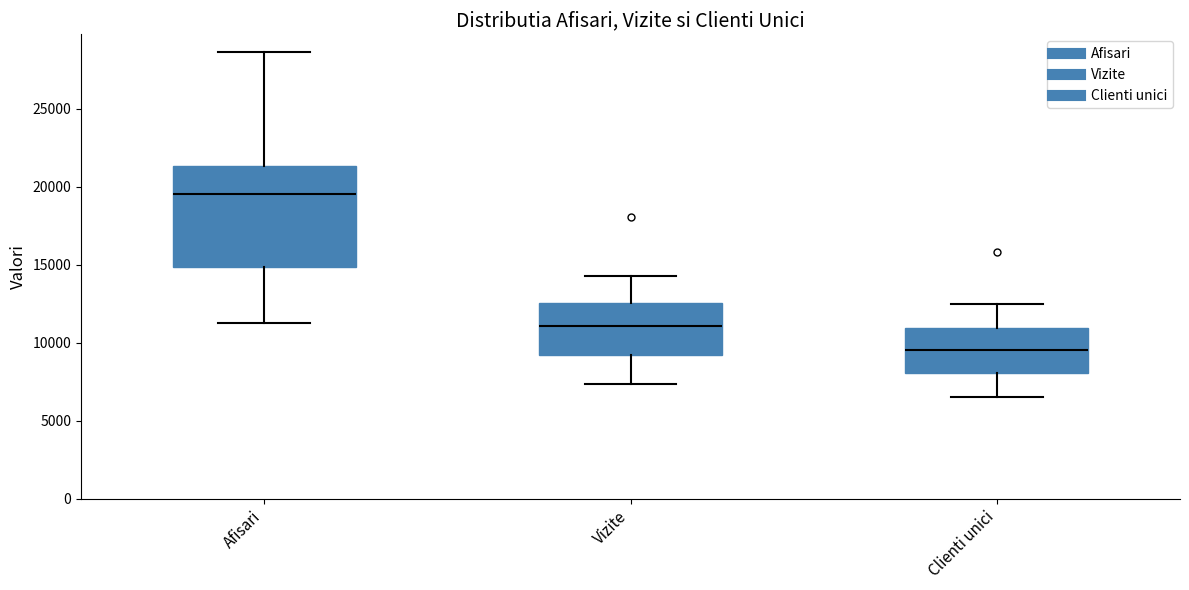

Reading left to right, read every box against the y-axis: the position of its median line, the range the box covers, and the ends of its whiskers. The values are not printed on the chart, so give them approximately, as read against the axis.

Afisari: median 19500, box 15000 to 21500, whiskers 11500 to 28500
Vizite: median 11000, box 9000 to 12500, whiskers 7500 to 14500
Clienti unici: median 9500, box 8000 to 11000, whiskers 6500 to 12500